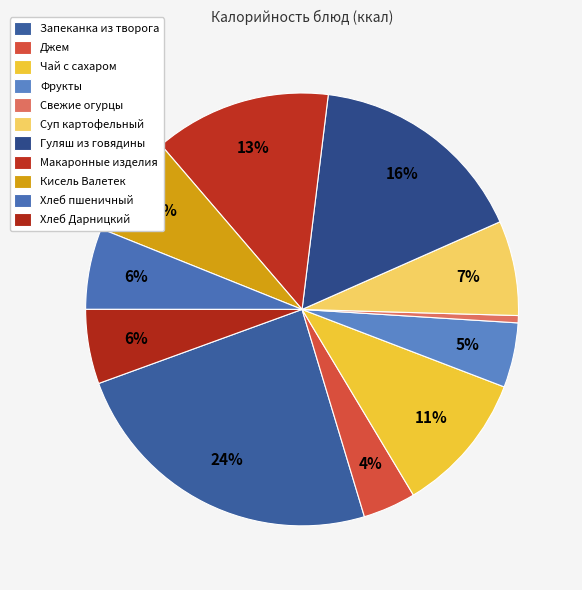

To the nearest percent, what percentage of the pie is Суп картофельный?

7%